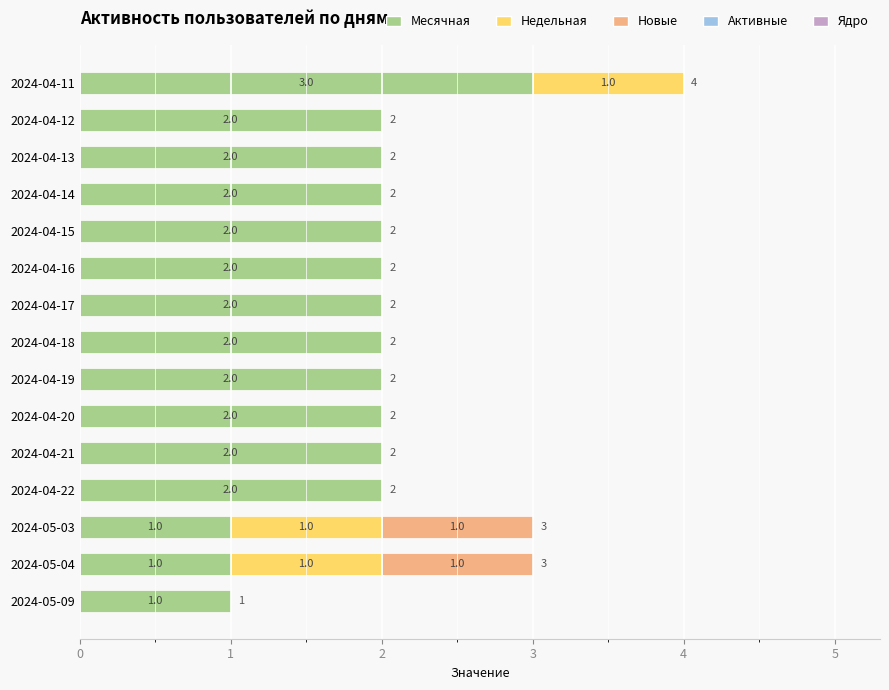

At which category is the sum across all series the highest?

2024-04-11